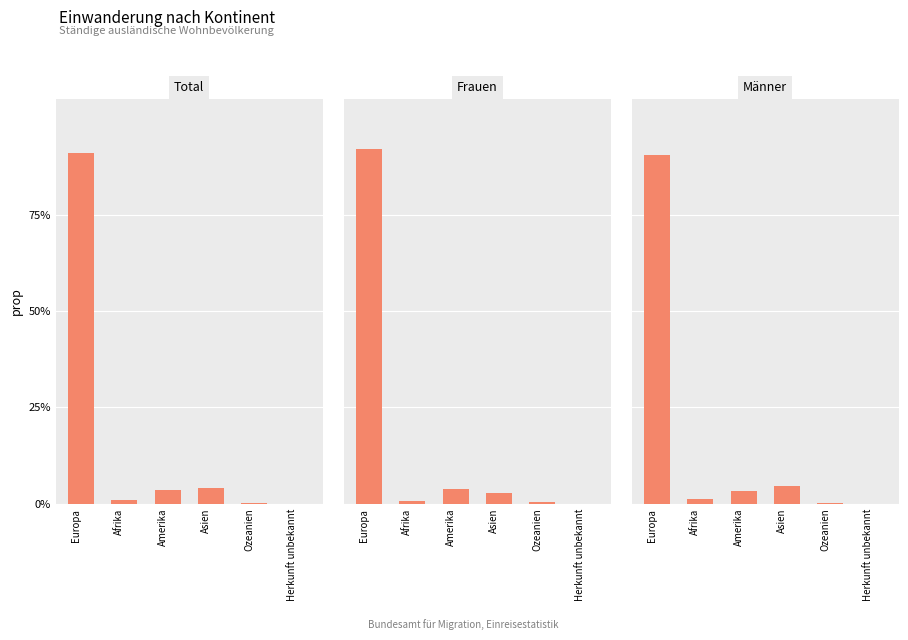

Is the value of Frauen at Ozeanien greater than the value of Männer at Amerika?

No